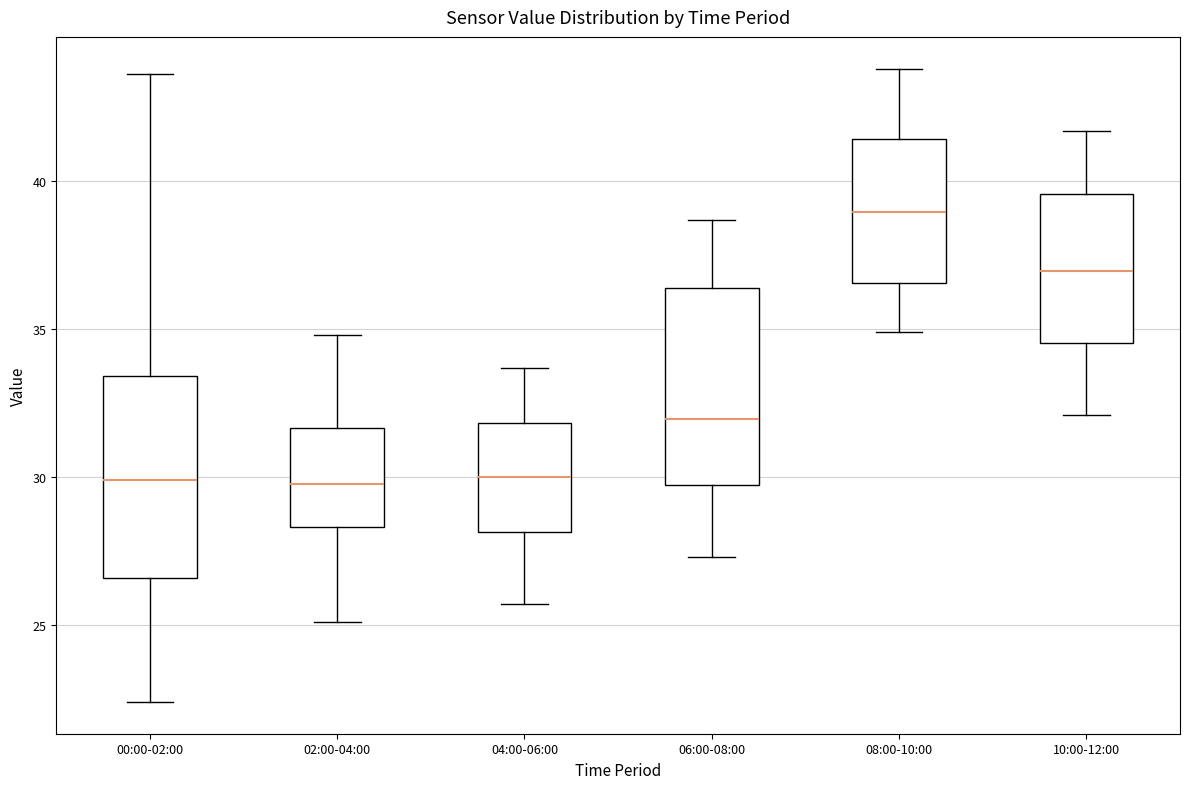

Where does the upper whisker of the box for 08:00-10:00 end on the y-axis? The values are not printed on the chart, so give them approximately, as read against the axis.

44.0